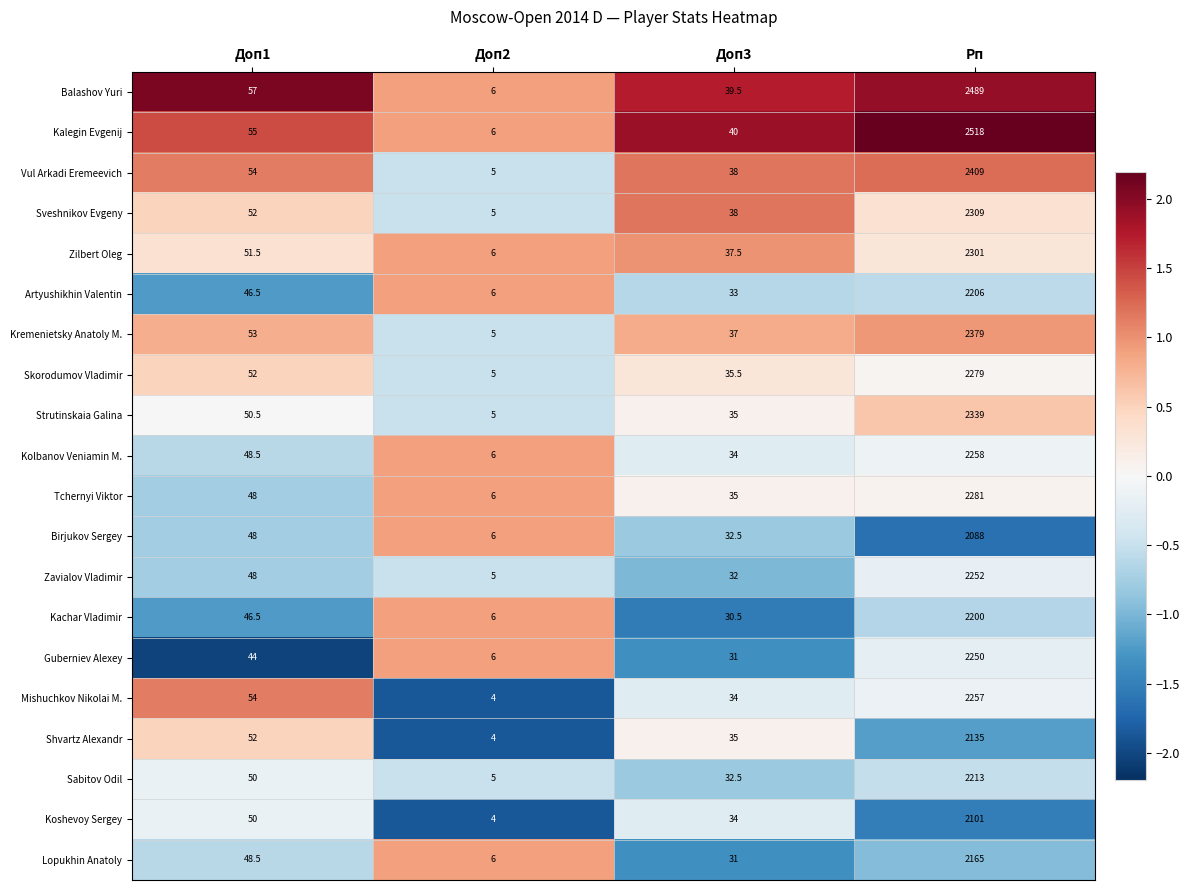

What value does the Kachar Vladimir series have at Рп?

2200.0